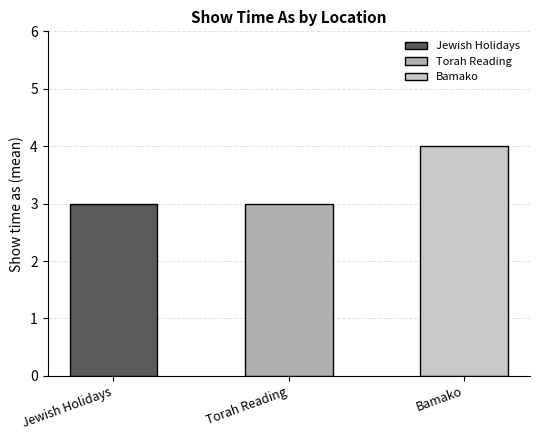

What is the approximate value at Bamako?

4